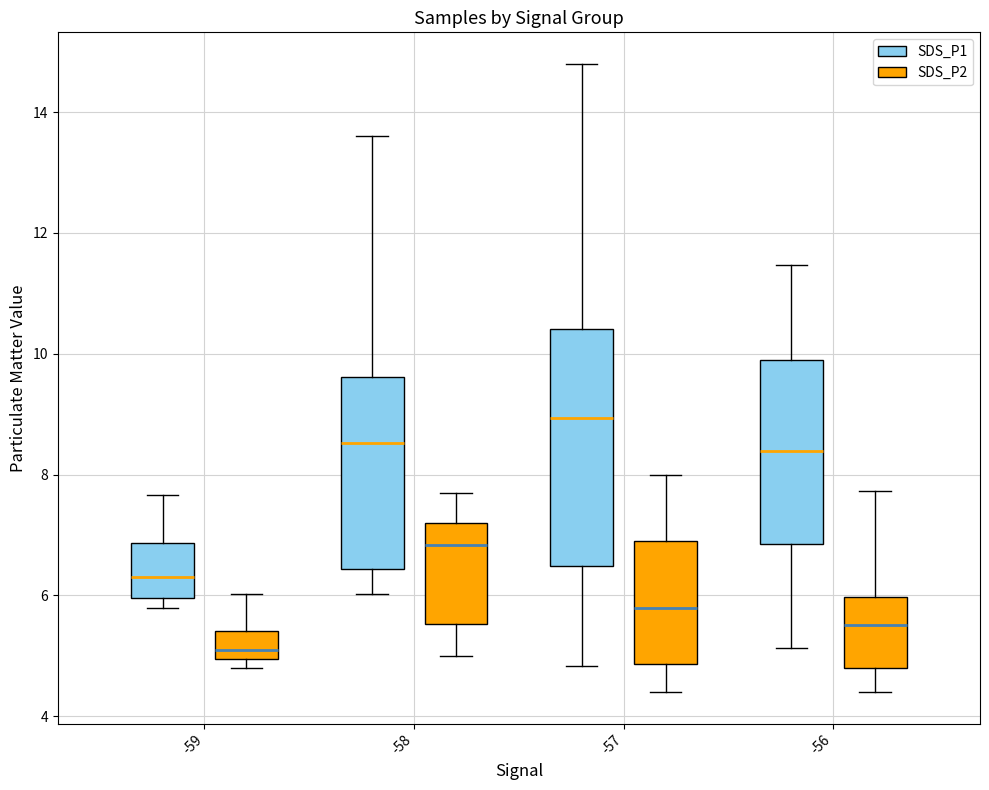

Comparing the boxes themselves (not the whiskers), which one is the tallest?

-57 (SDS_P1)